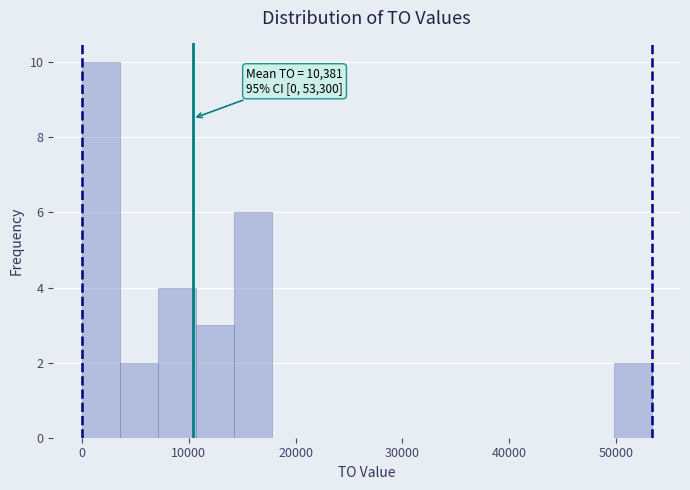

Read against the x-axis, roughly where is the centre of the tallest bar?

2000